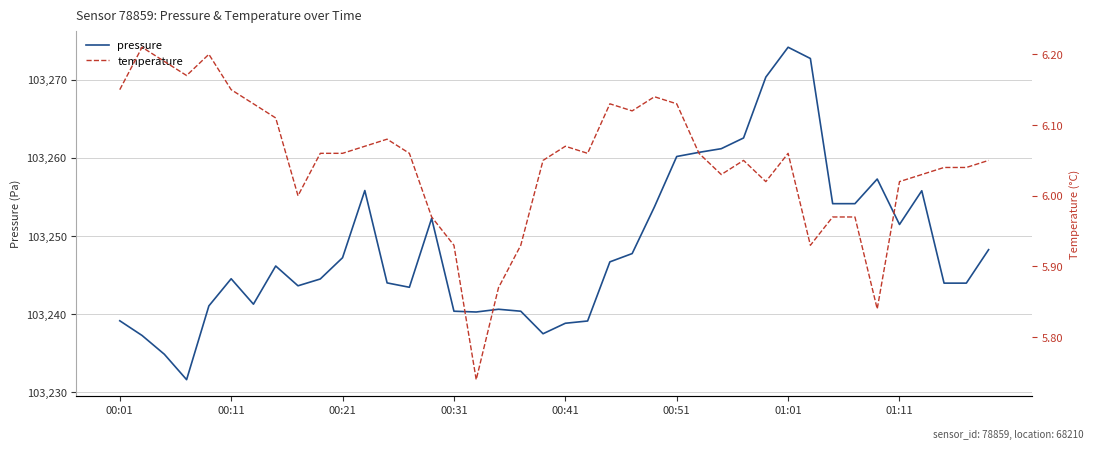

True or false: pressure has a value of 21722.1 at 00:41.

False